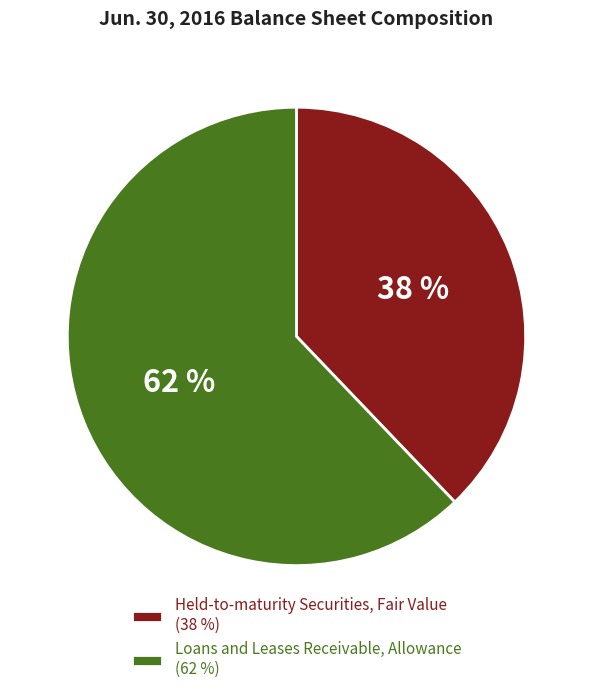

True or false: Loans and Leases Receivable, Allowance accounts for 62% of the total.

True